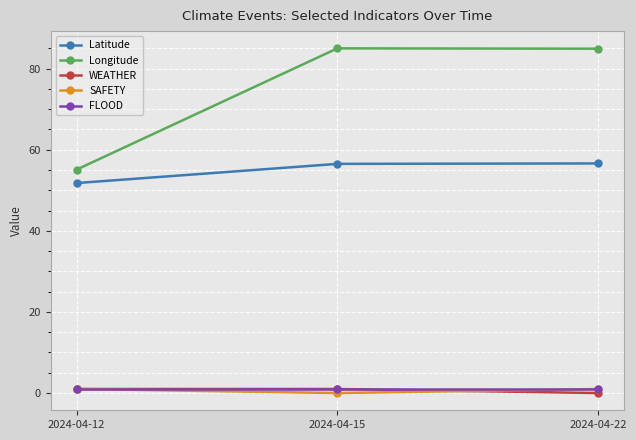

At how many categories does at least one series exceed 70?

2